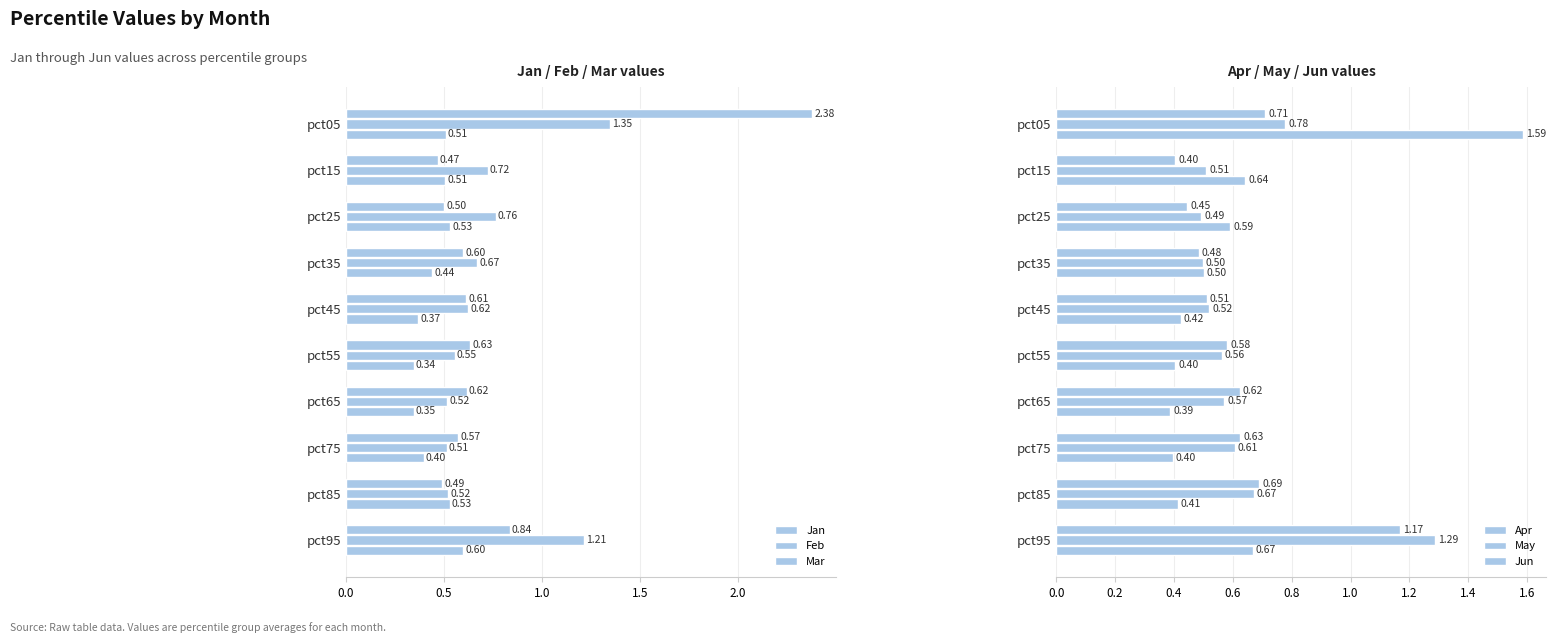

What is the difference between the maximum and second lowest values in the May series?

0.8